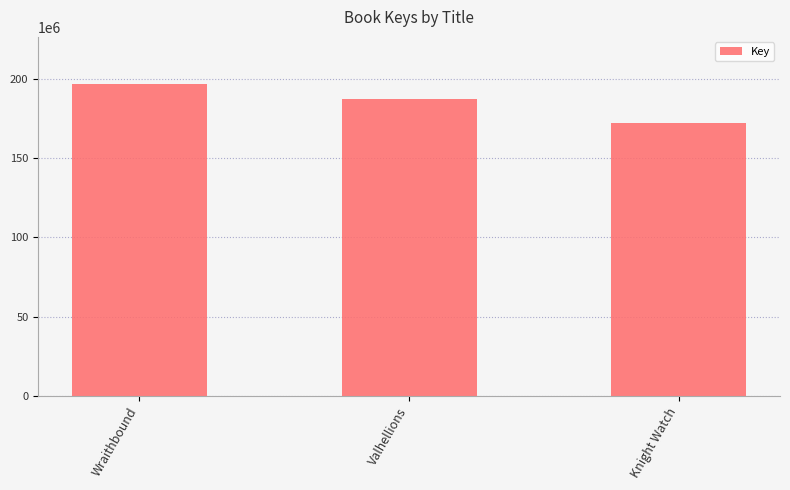

What is the label of the 1st bar from the left?

Wraithbound